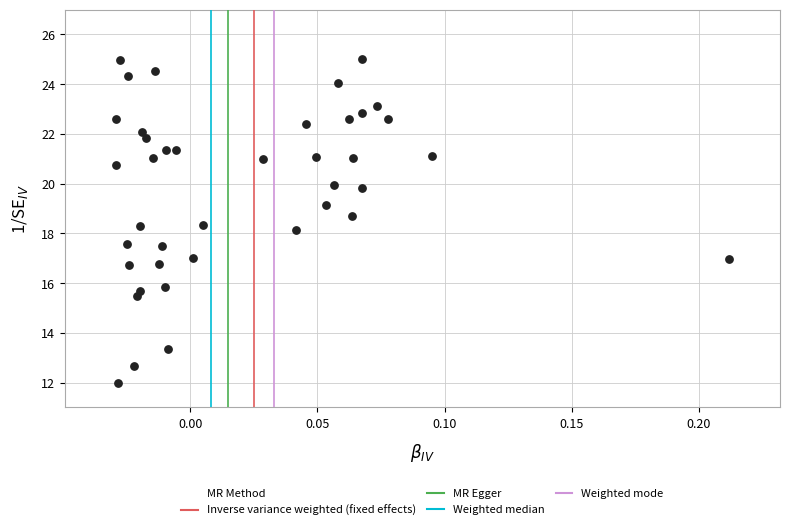

What is the range of Y values (max minus min)?

13.0